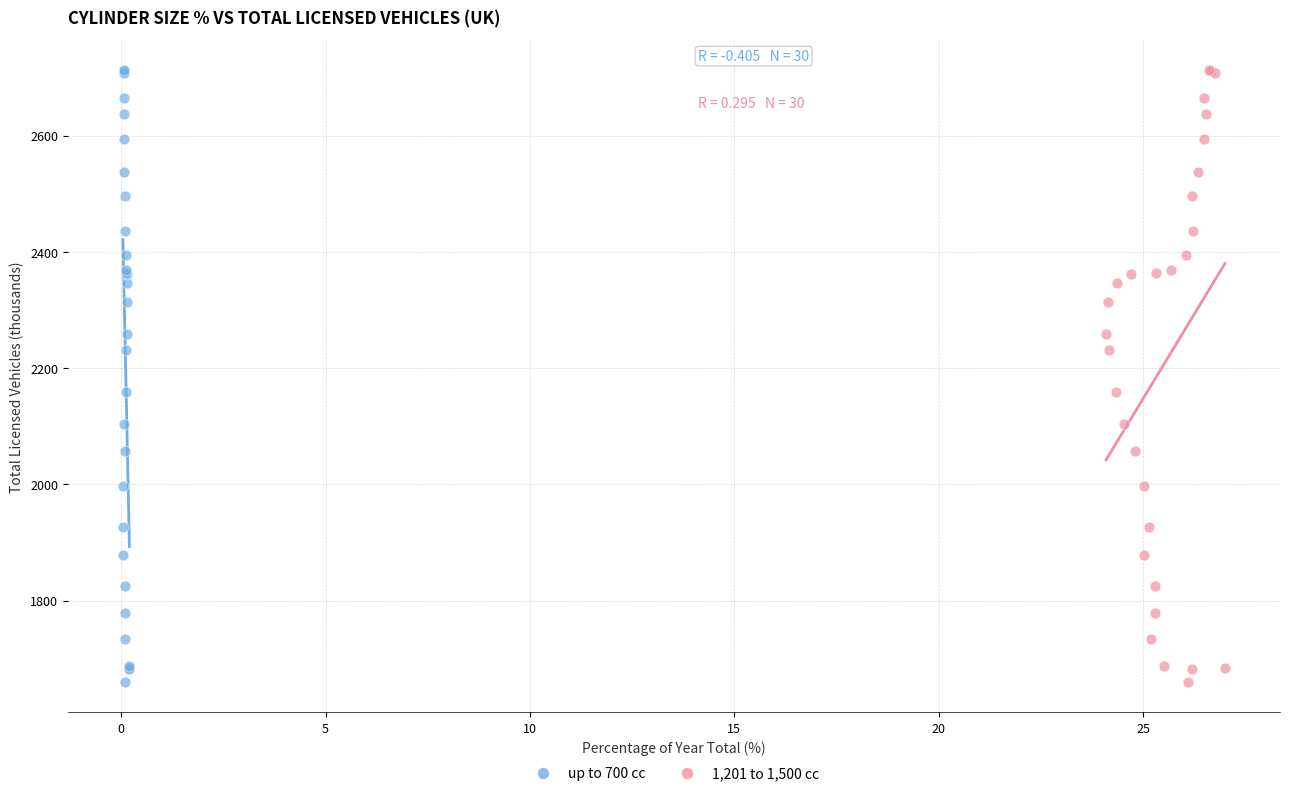

What are all the series names shown in the legend?

up to 700 cc, 1,201 to 1,500 cc